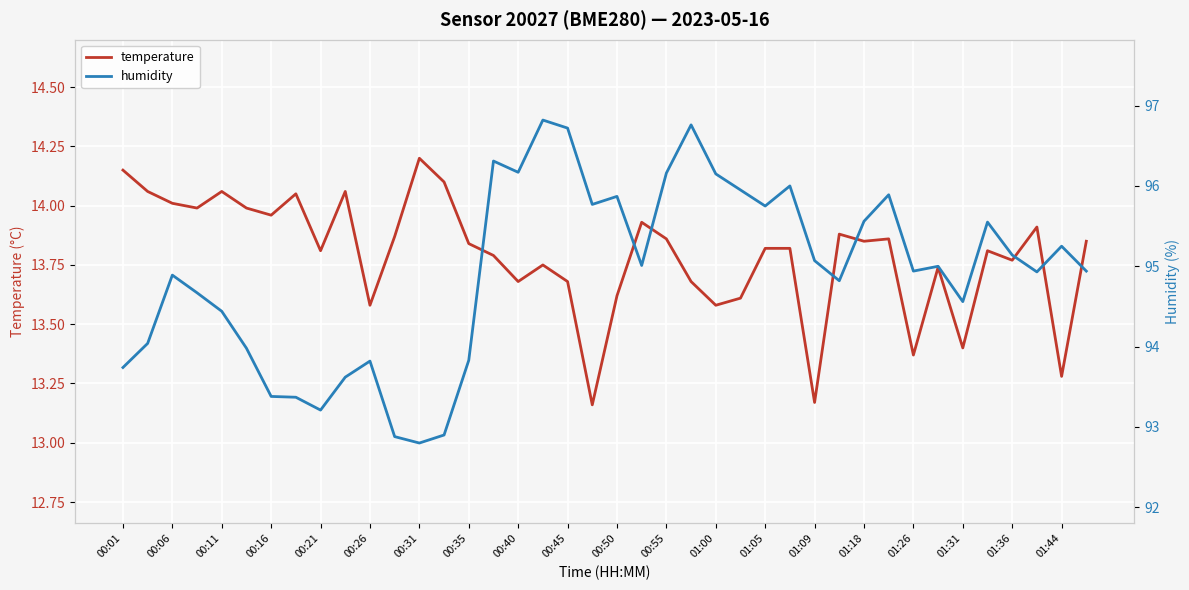

Which category has the highest value in the temperature series?

00:31